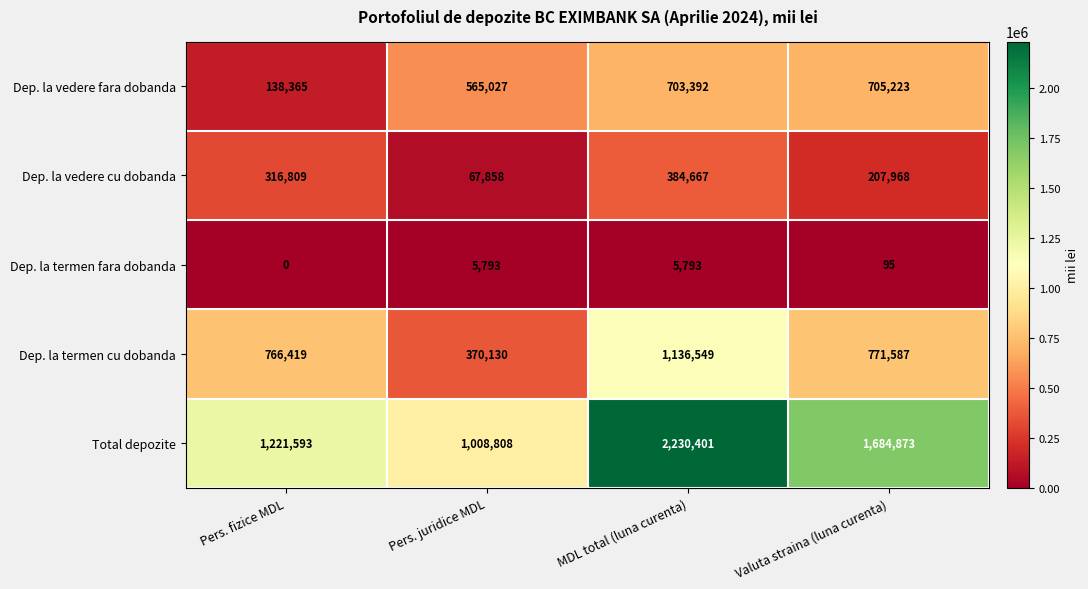

Read the Dep. la termen cu dobanda value at Pers. fizice MDL, to the nearest 10.

766420